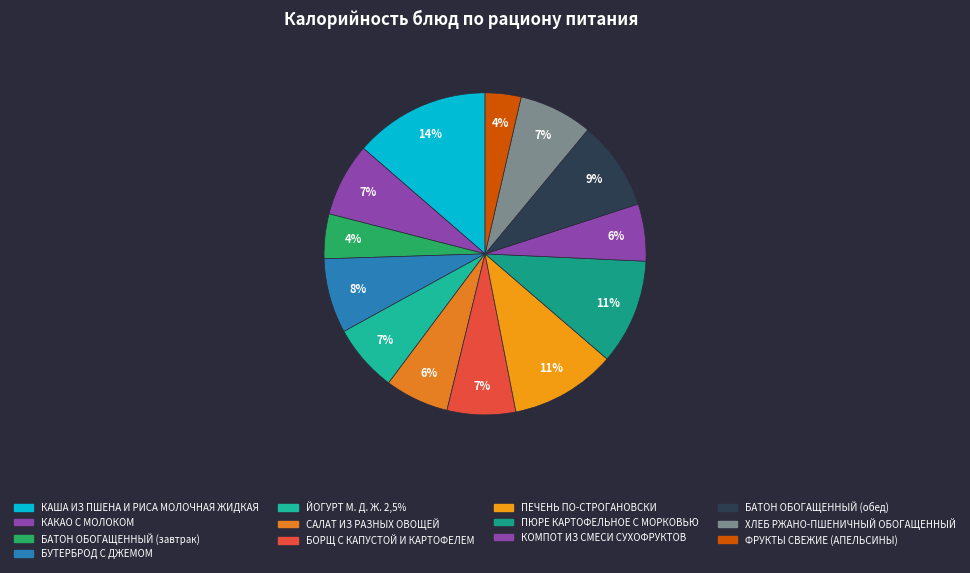

How many segments does this pie chart have?

13